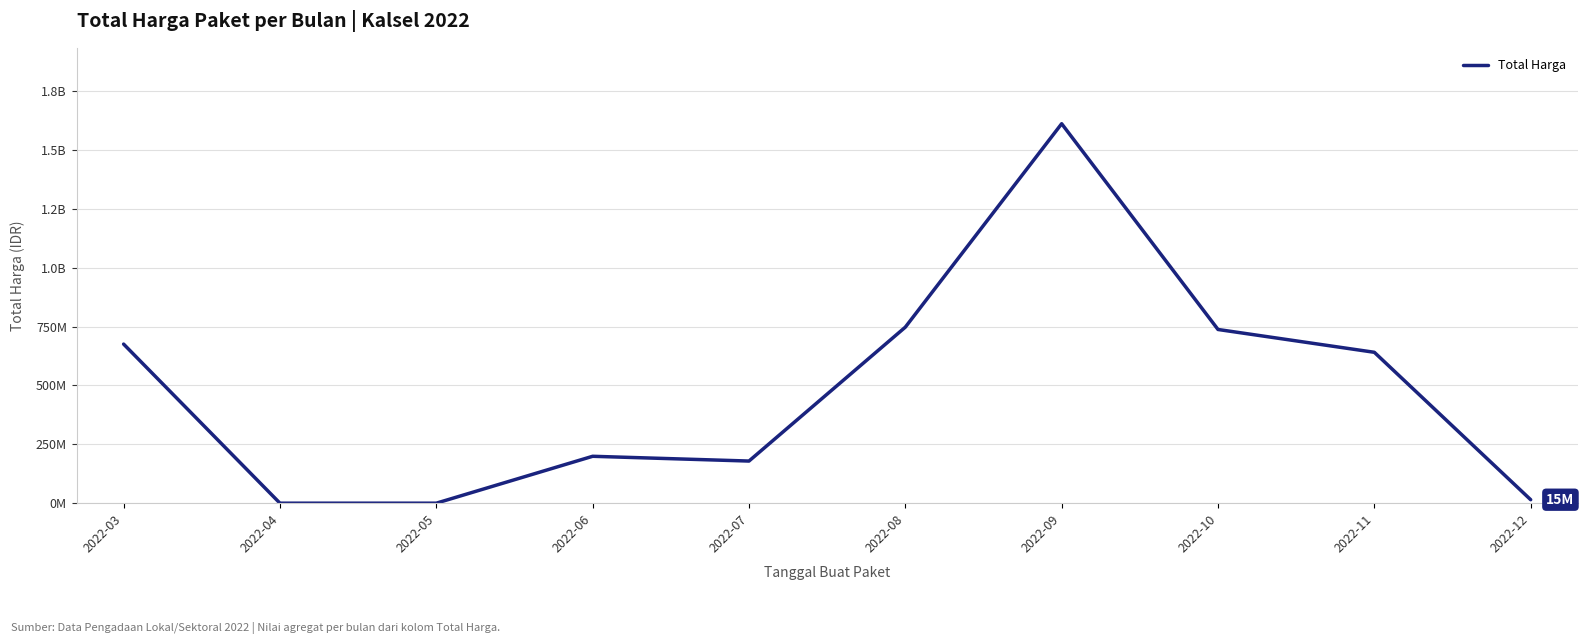

What is the value of the 1st point from the left?

675777995